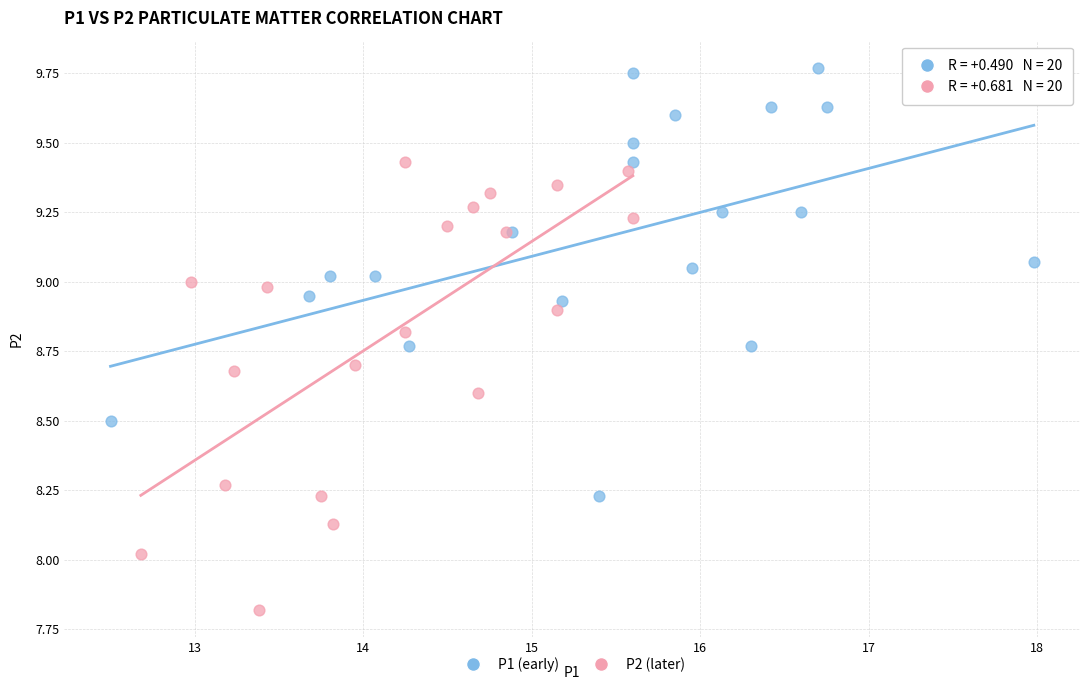

Which series has the largest Y range (max minus min)?

P2 (later)